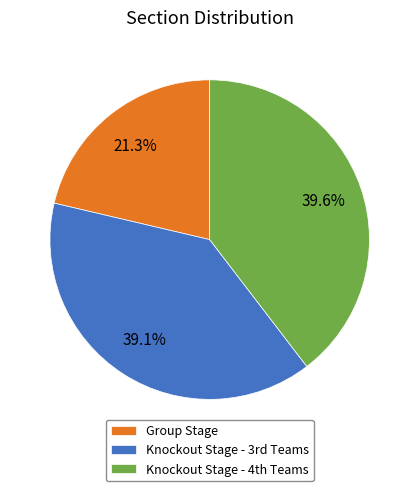

Which slice is the smallest?

Group Stage